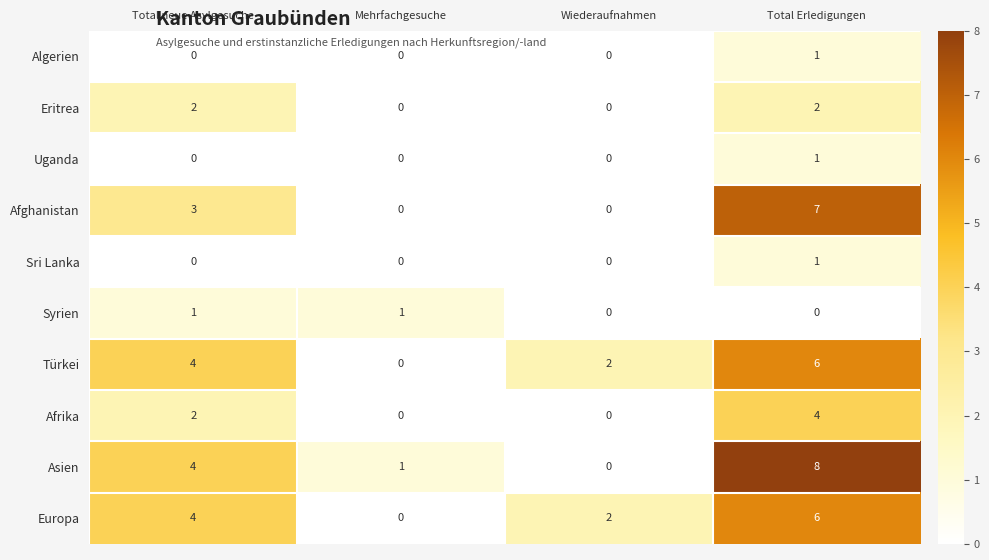

What is the sum of the Afghanistan values at Mehrfachgesuche and Total Erledigungen?

7